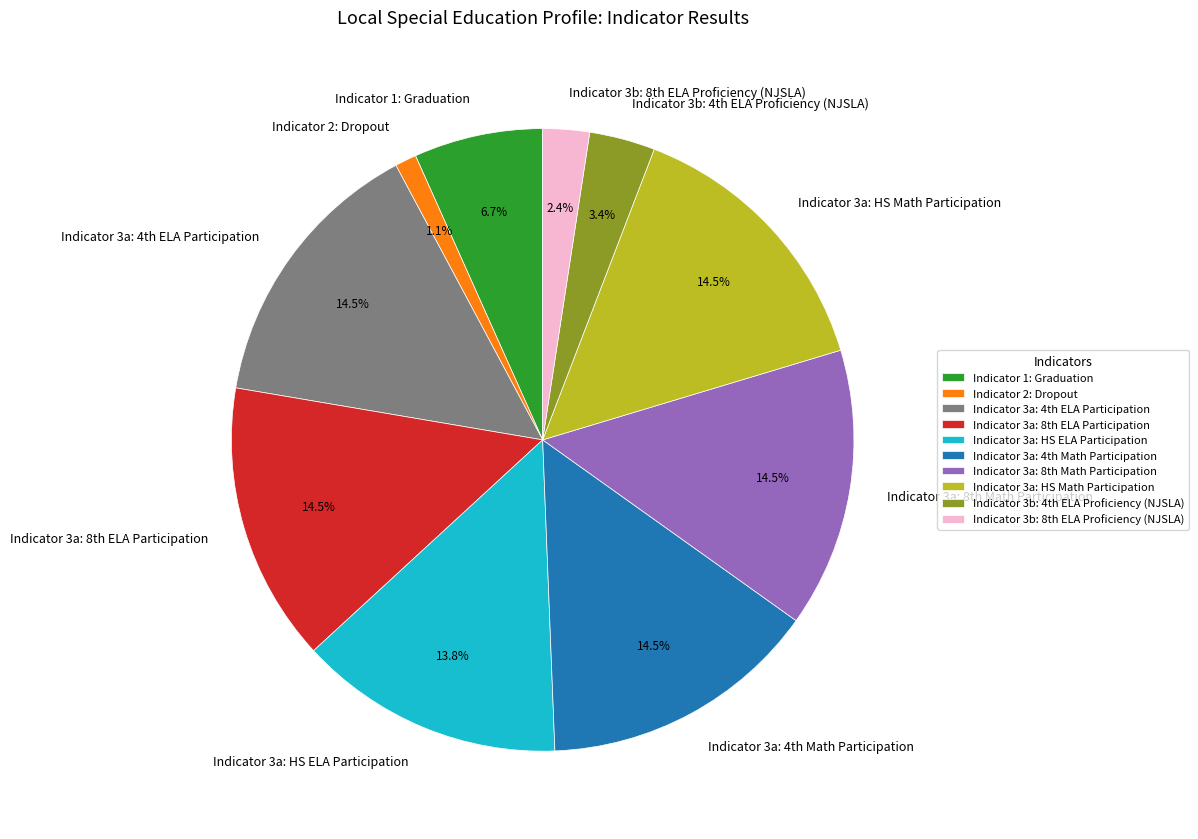

What is the smallest slice in the pie chart?

Indicator 2: Dropout